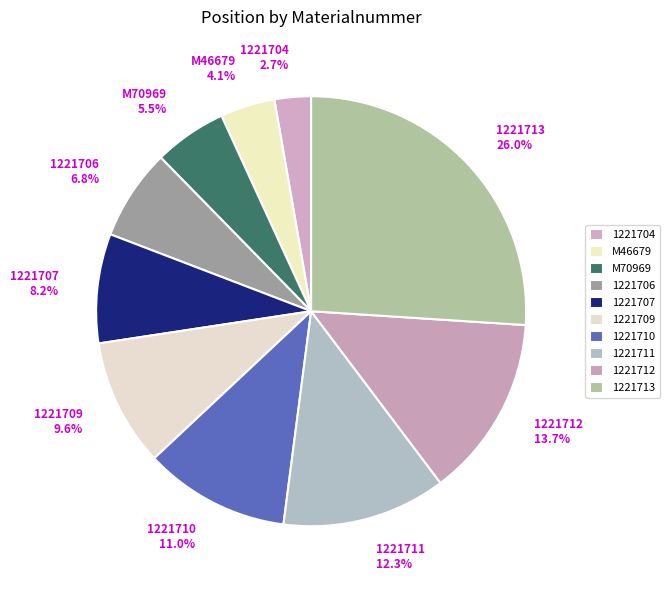

What is the total percentage of 1221712 13.7% and 1221704 2.7%?

16.4%